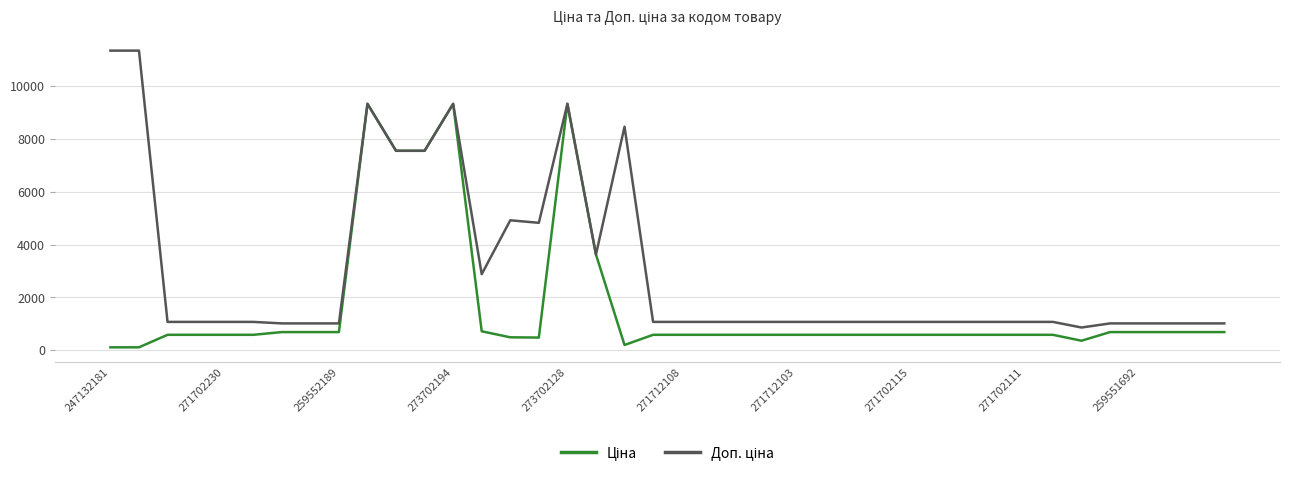

Which series has the widest spread of values?

Доп. ціна